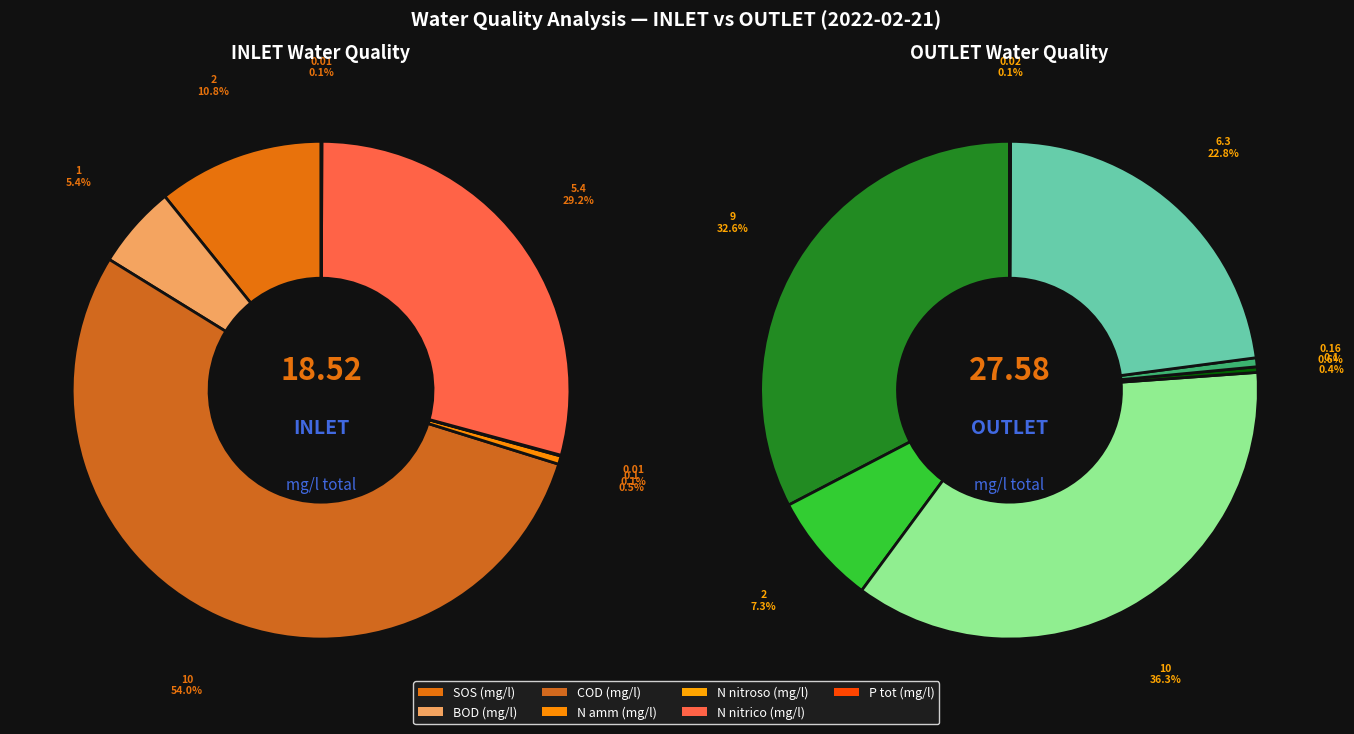

What percentage is the SOS (mg/l) slice, to the nearest percent?

11%